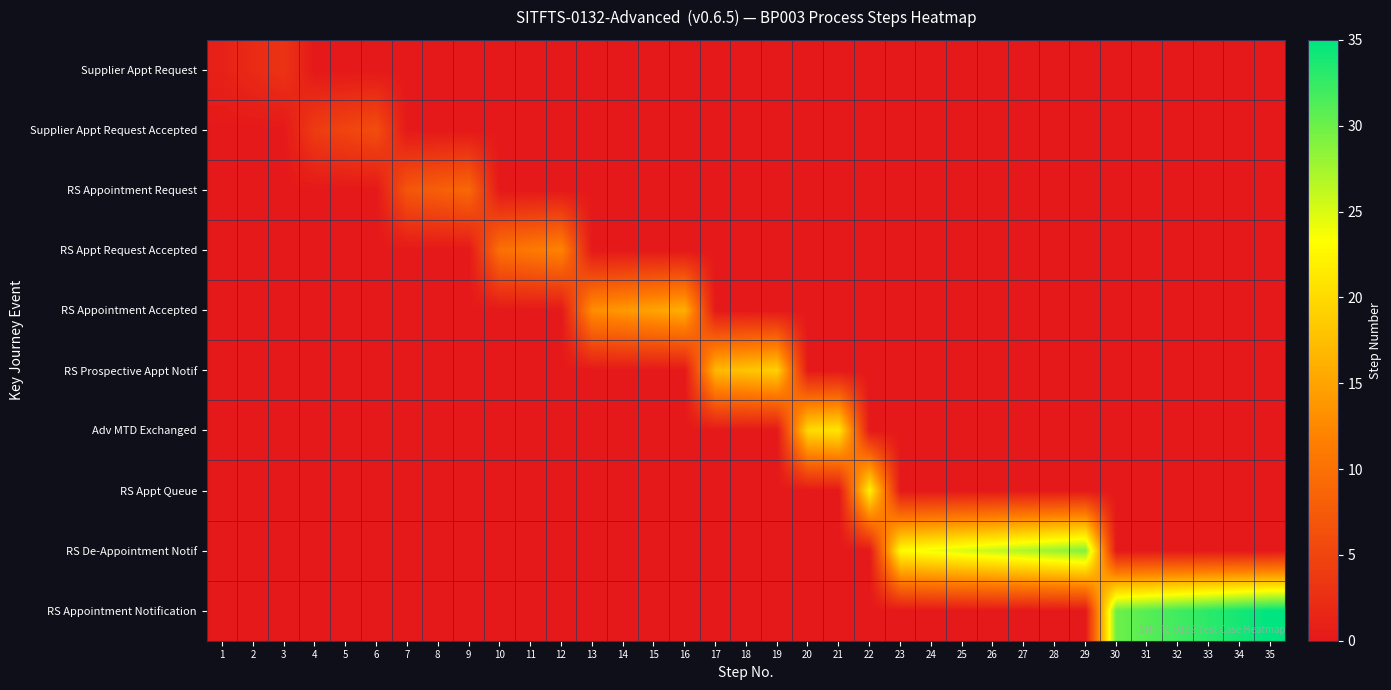

Which series has the largest total across all categories?

RS Appointment Notification